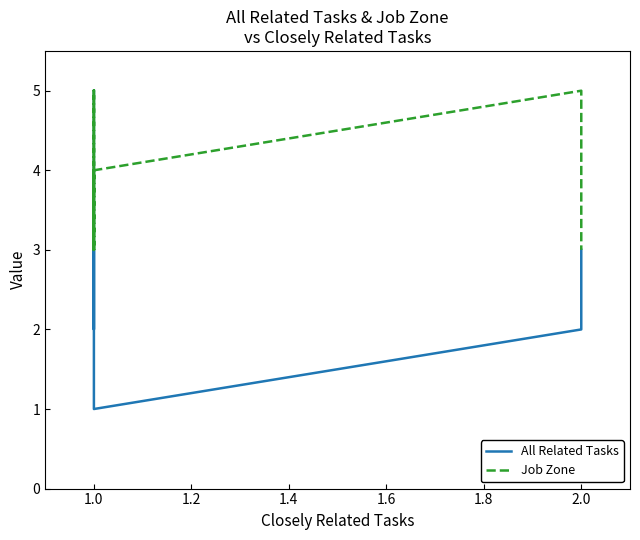

What is the value of the All Related Tasks point at the 5th from the left?

2